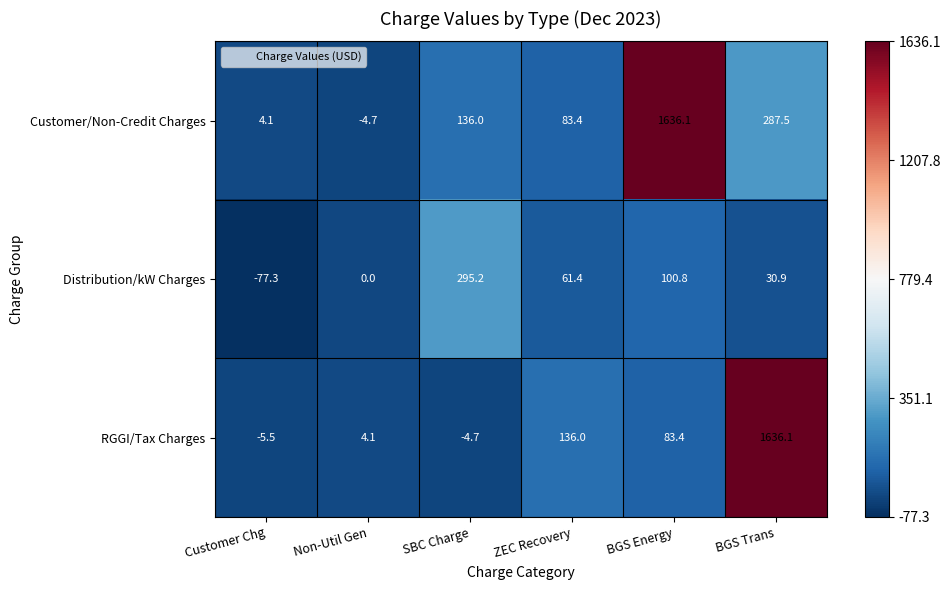

Which series has the widest spread of values?

RGGI/Tax Charges